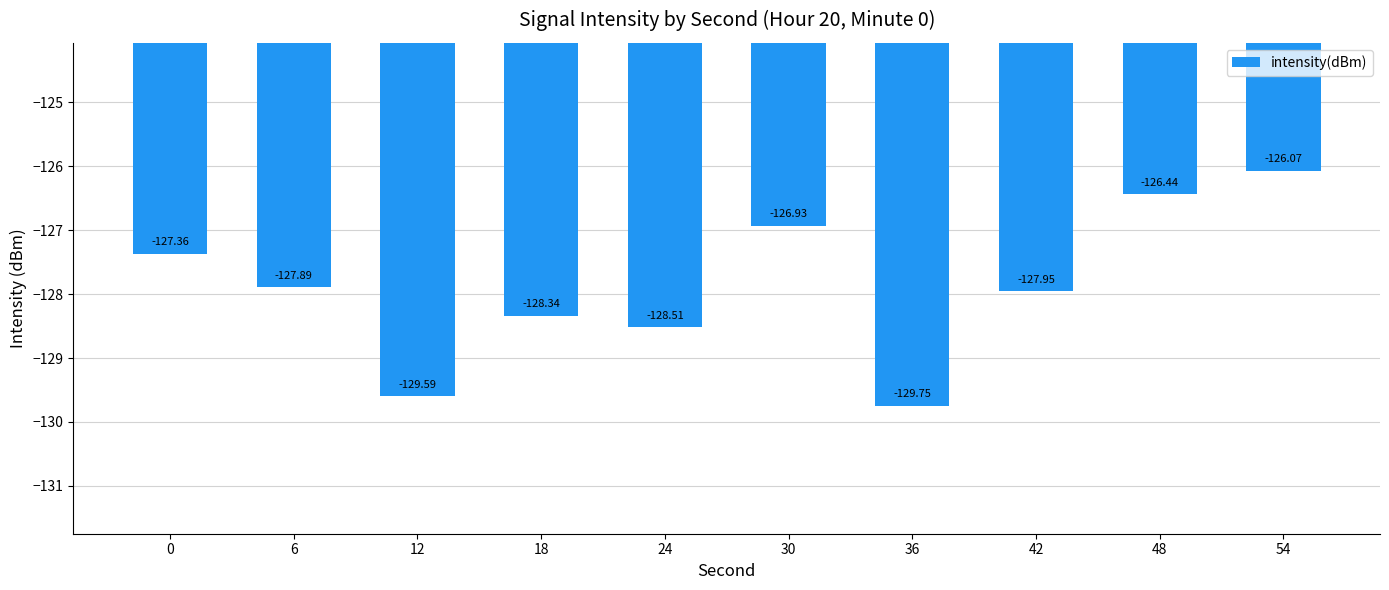

What is the average value?

-127.9